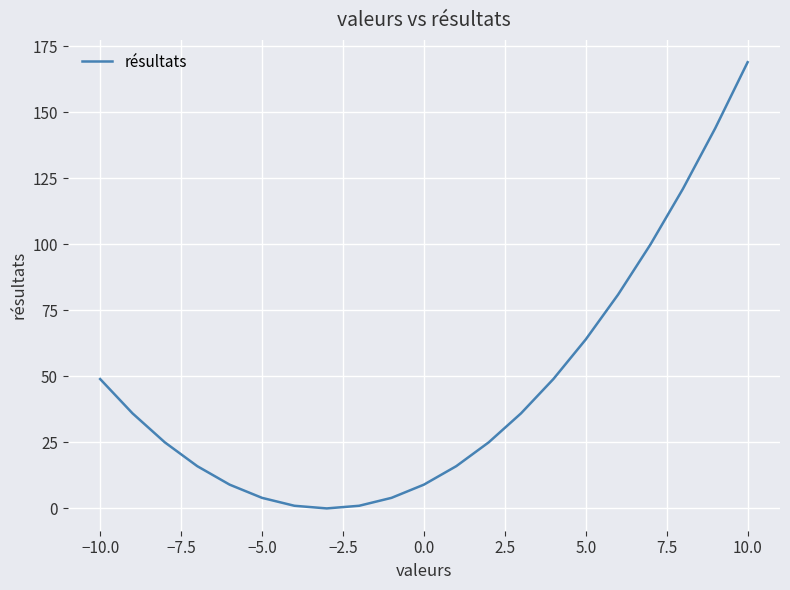

What is the maximum value shown in the chart?

169